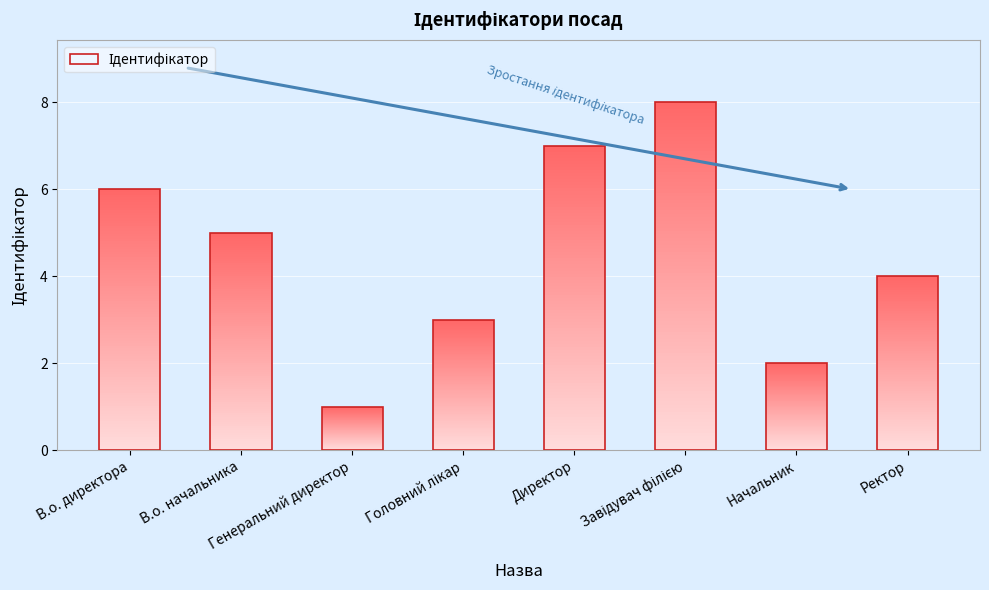

The chart shows a value of 2 at Ректор. True or false?

False